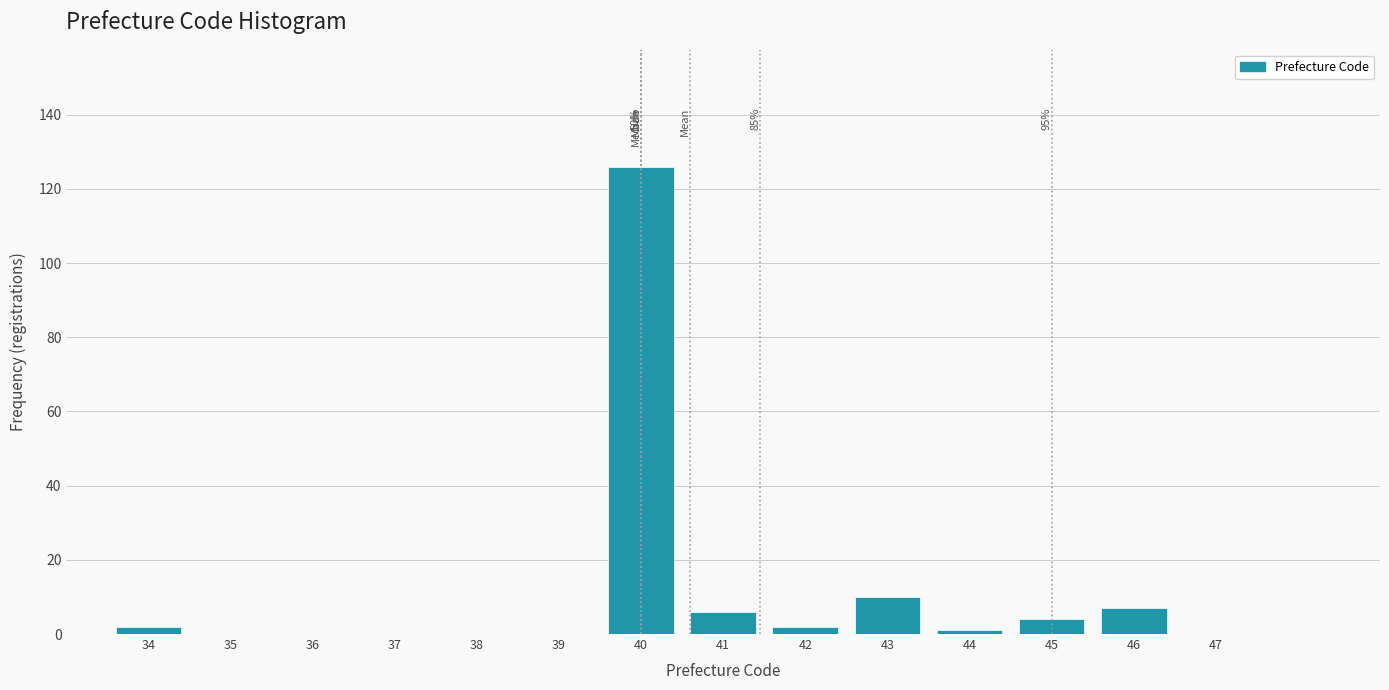

Reading right to left, list all the values displayed in this chart.

47=0	46=7	45=4	44=1	43=10	42=2	41=6	40=126	39=0	38=0	37=0	36=0	35=0	34=2